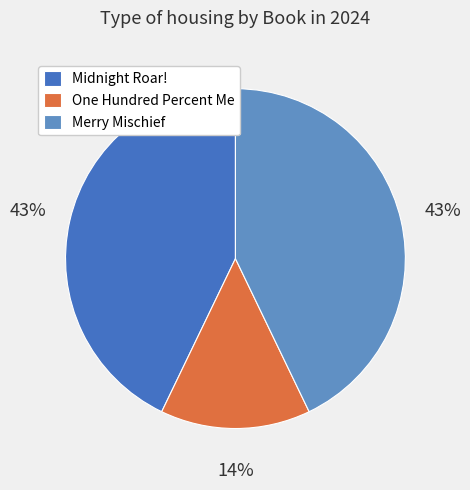

True or false: One Hundred Percent Me accounts for 6% of the total.

False